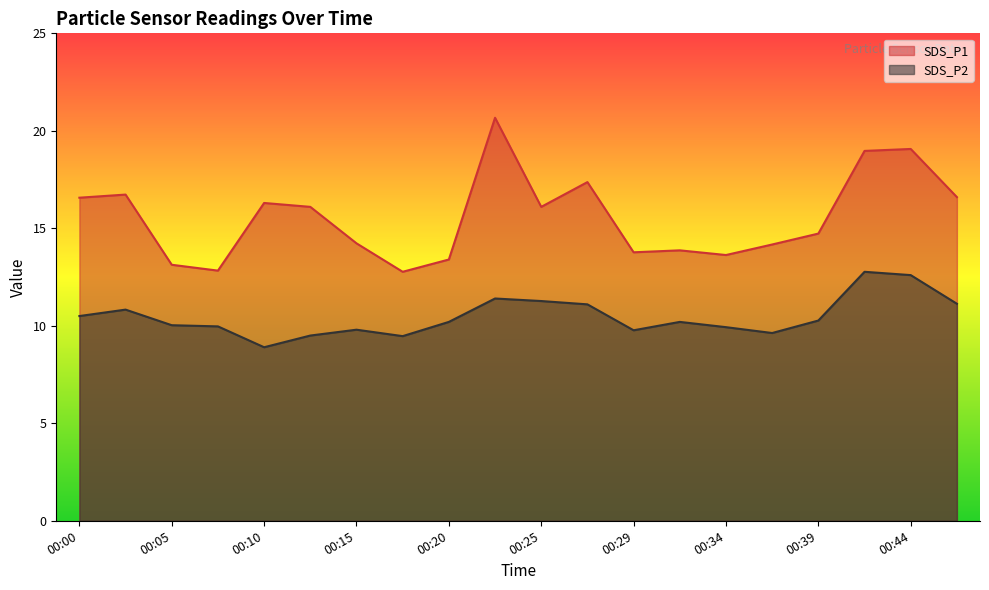

How many interior local peaks does the SDS_P2 series have?

5